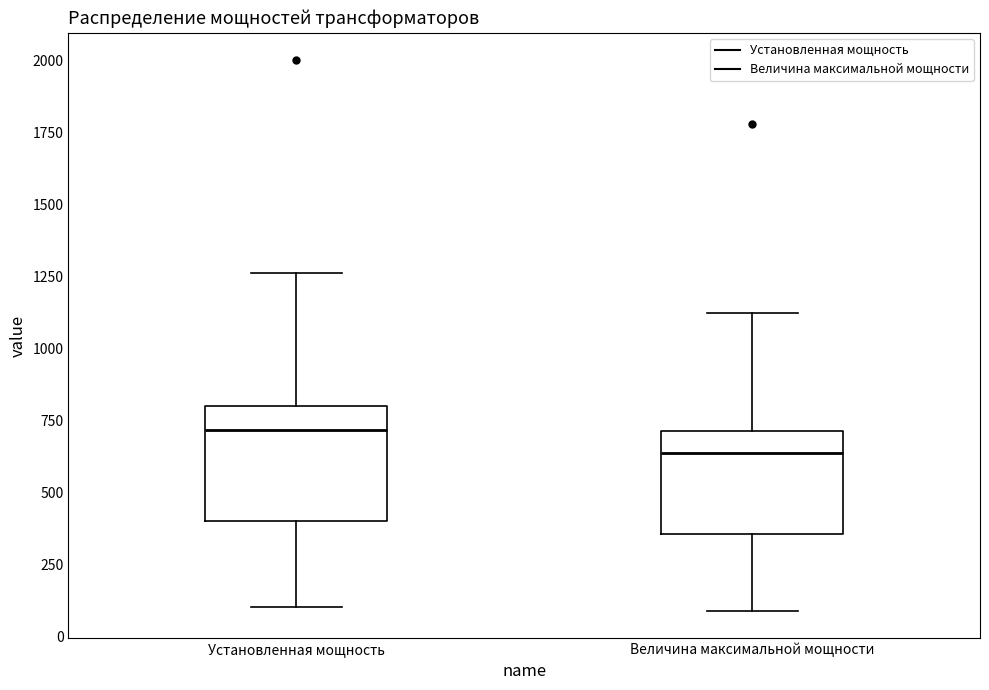

Reading left to right, read every box against the y-axis: the position of its median line, the range the box covers, and the ends of its whiskers. The values are not printed on the chart, so give them approximately, as read against the axis.

Установленная мощность: median 700, box 400 to 800, whiskers 100 to 1250
Величина максимальной мощности: median 650, box 350 to 700, whiskers 100 to 1100